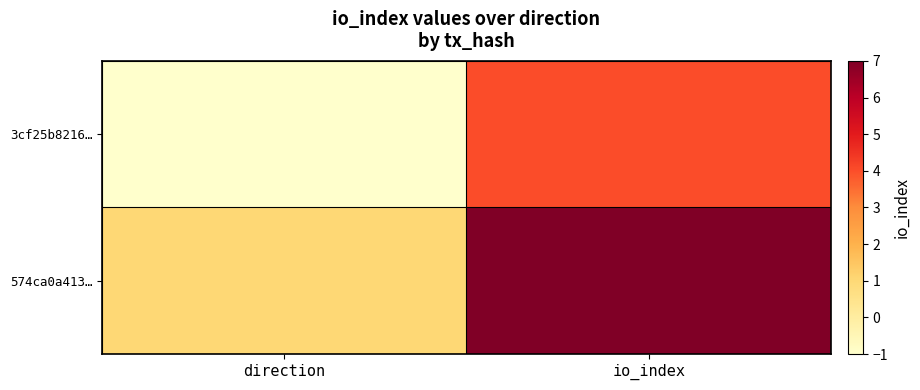

Which label corresponds to the largest value in the chart?

io_index